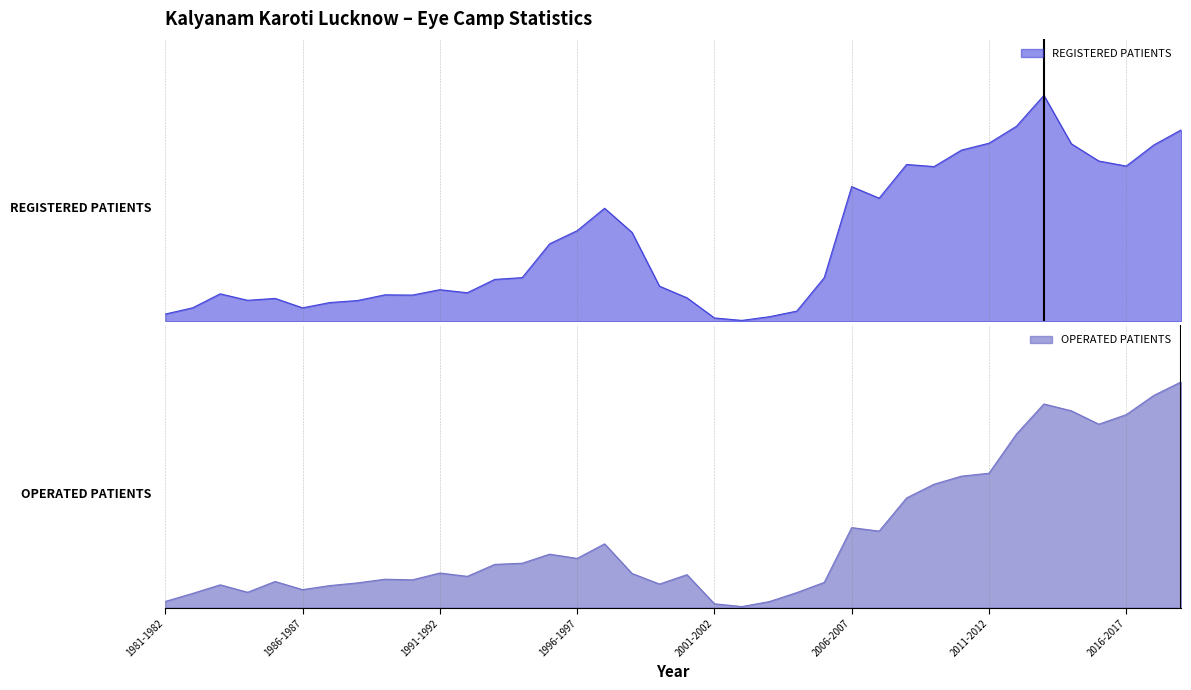

Is the value of REGISTERED PATIENTS at 2017-2018 greater than the value of OPERATED PATIENTS at 1996-1997?

Yes